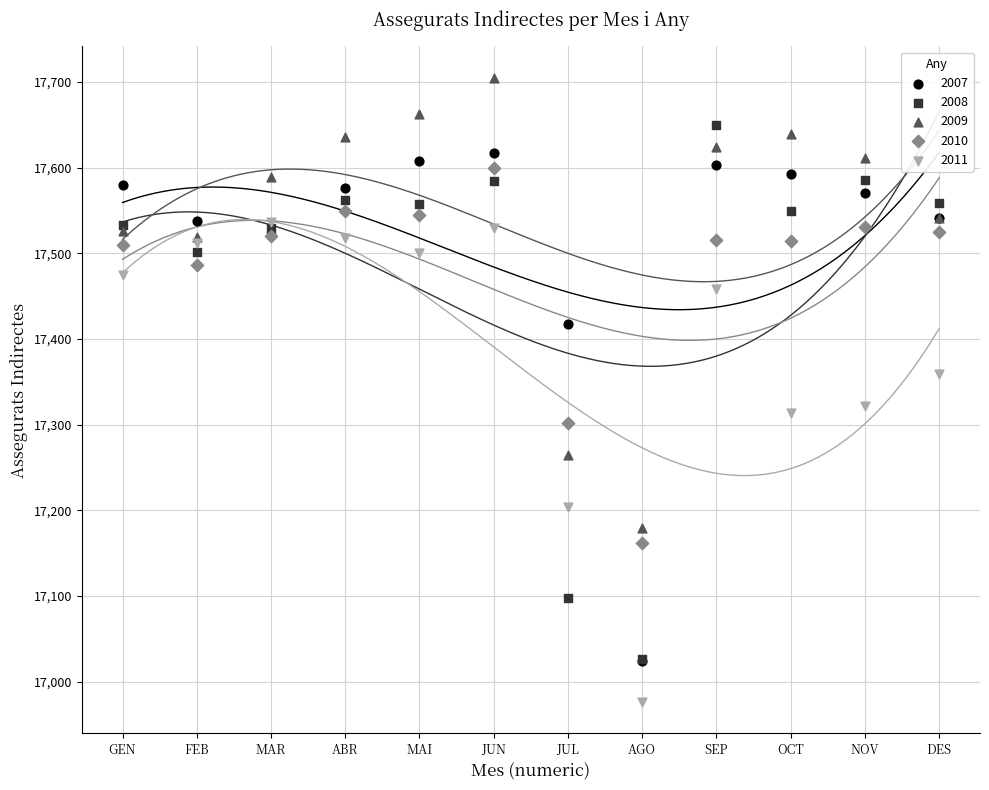

In the 2010 series, what Y value is closest to 17381?

17302